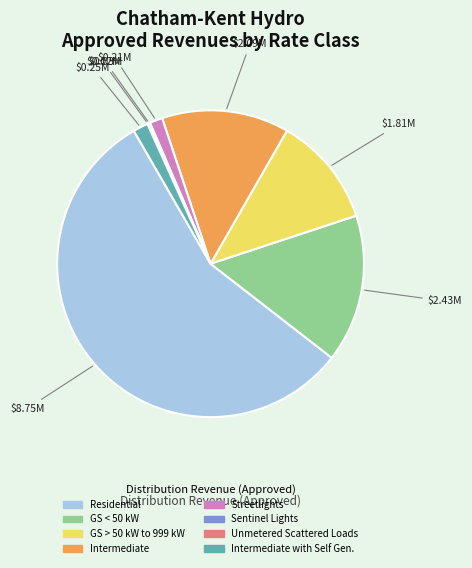

Does any single category account for the majority?

Yes